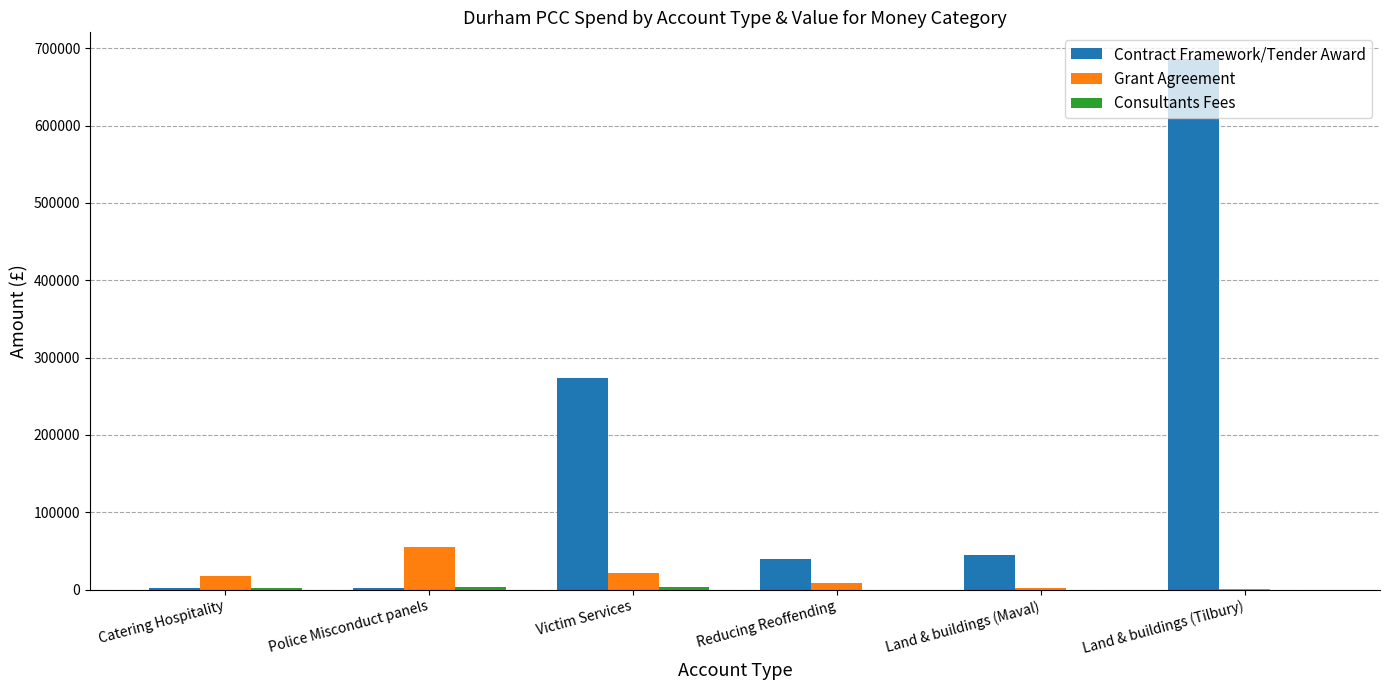

Are the bars horizontal?

No